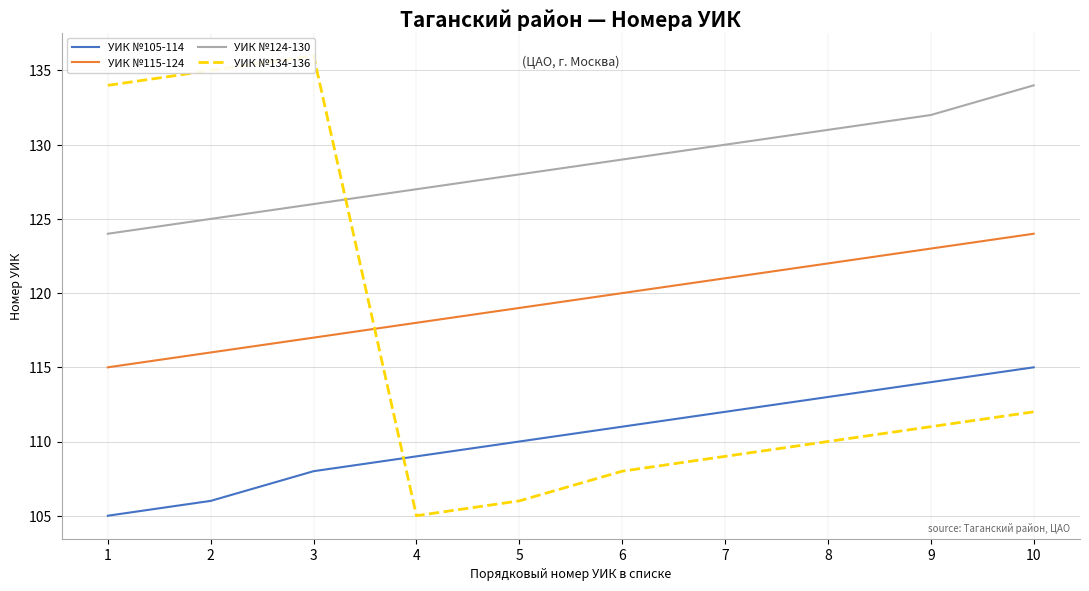

True or false: УИК №134-136 has more than 0 points higher than both neighbors.

True